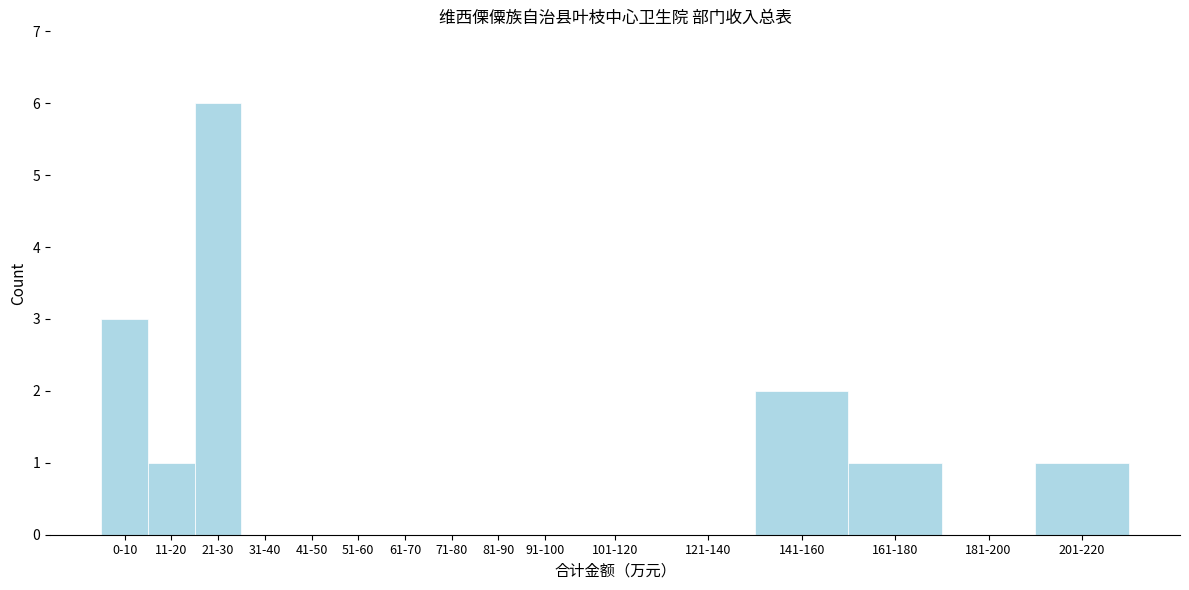

Reading left to right, list all the values displayed in this chart.

0-10=3	11-20=1	21-30=6	31-40=0	41-50=0	51-60=0	61-70=0	71-80=0	81-90=0	91-100=0	101-120=0	121-140=0	141-160=2	161-180=1	181-200=0	201-220=1